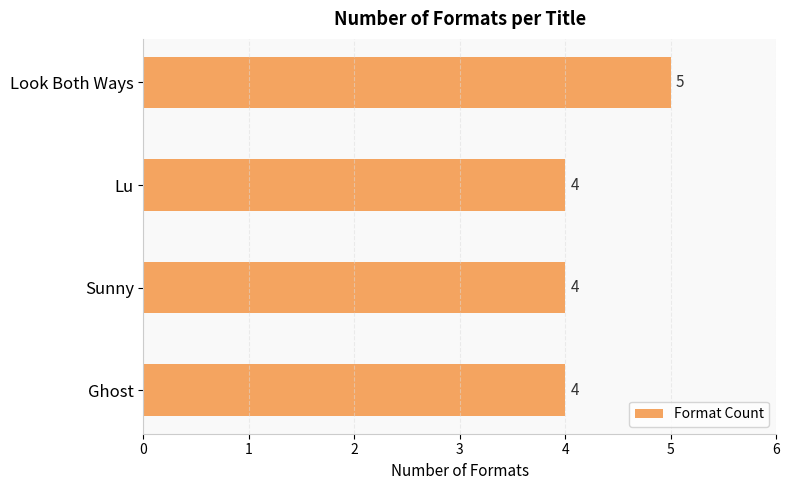

Approximately how many times larger is the value at Ghost compared to Lu?

1.0